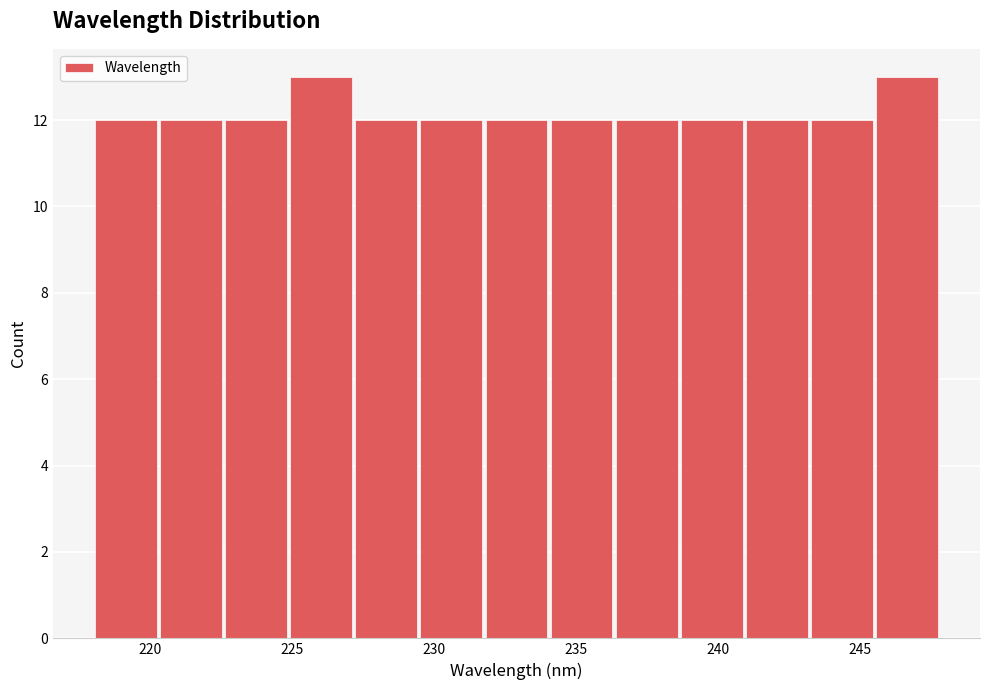

Reading left to right, transcribe this chart: for each bar, give the range it covers on the x-axis and its height. Neither the bar edges nor the heights are printed on the chart, so give them approximately, as read against the axes.

218.0 to 220.5: 12
220.5 to 222.5: 12
222.5 to 225.0: 12
225.0 to 227.0: 13
227.0 to 229.5: 12
229.5 to 232.0: 12
232.0 to 234.0: 12
234.0 to 236.5: 12
236.5 to 238.5: 12
238.5 to 241.0: 12
241.0 to 243.5: 12
243.5 to 245.5: 12
245.5 to 248.0: 13